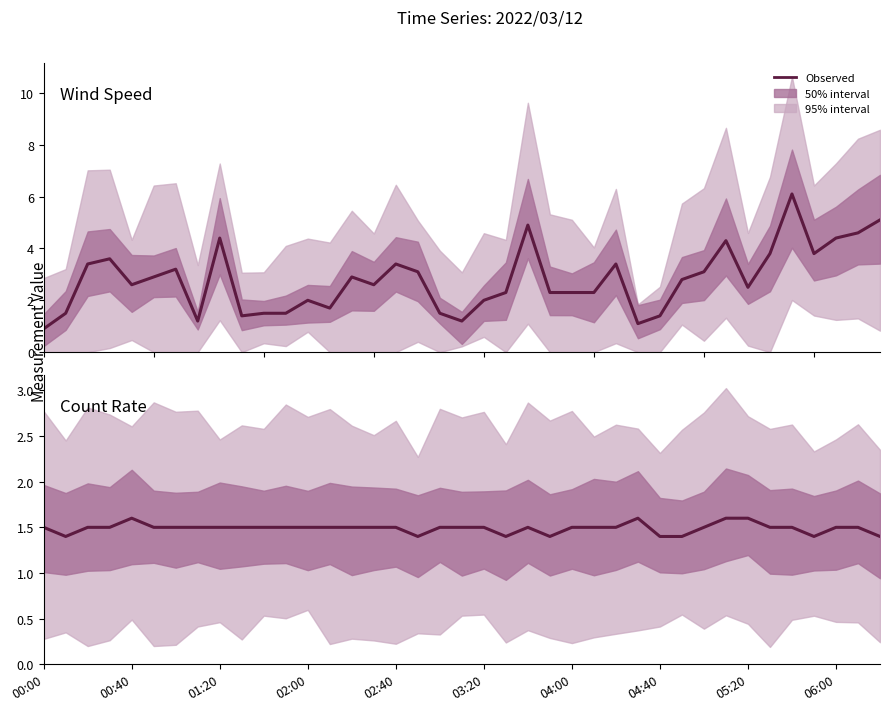

Reading right to left, extract all data points from this chart.

Wind Speed (m/s): 5.1	4.6	4.4	3.8	6.1	3.8	2.5	4.3	3.1	2.8	1.4	1.1	3.4	2.3	2.3	2.3	4.9	2.3	2.0	1.2	1.5	3.1	3.4	2.6	2.9	1.7	2.0	1.5	1.5	1.4	4.4	1.2	3.2	2.9	2.6	3.6	3.4	1.5	0.9
Count Rate (cps): 1.4	1.5	1.5	1.4	1.5	1.5	1.6	1.6	1.5	1.4	1.4	1.6	1.5	1.5	1.5	1.4	1.5	1.4	1.5	1.5	1.5	1.4	1.5	1.5	1.5	1.5	1.5	1.5	1.5	1.5	1.5	1.5	1.5	1.5	1.6	1.5	1.5	1.4	1.5